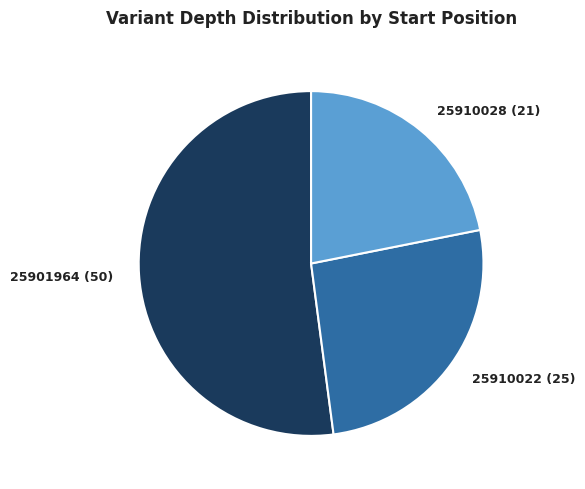

Combined, do 25901964 (50) and 25910022 (25) account for over 50%?

Yes